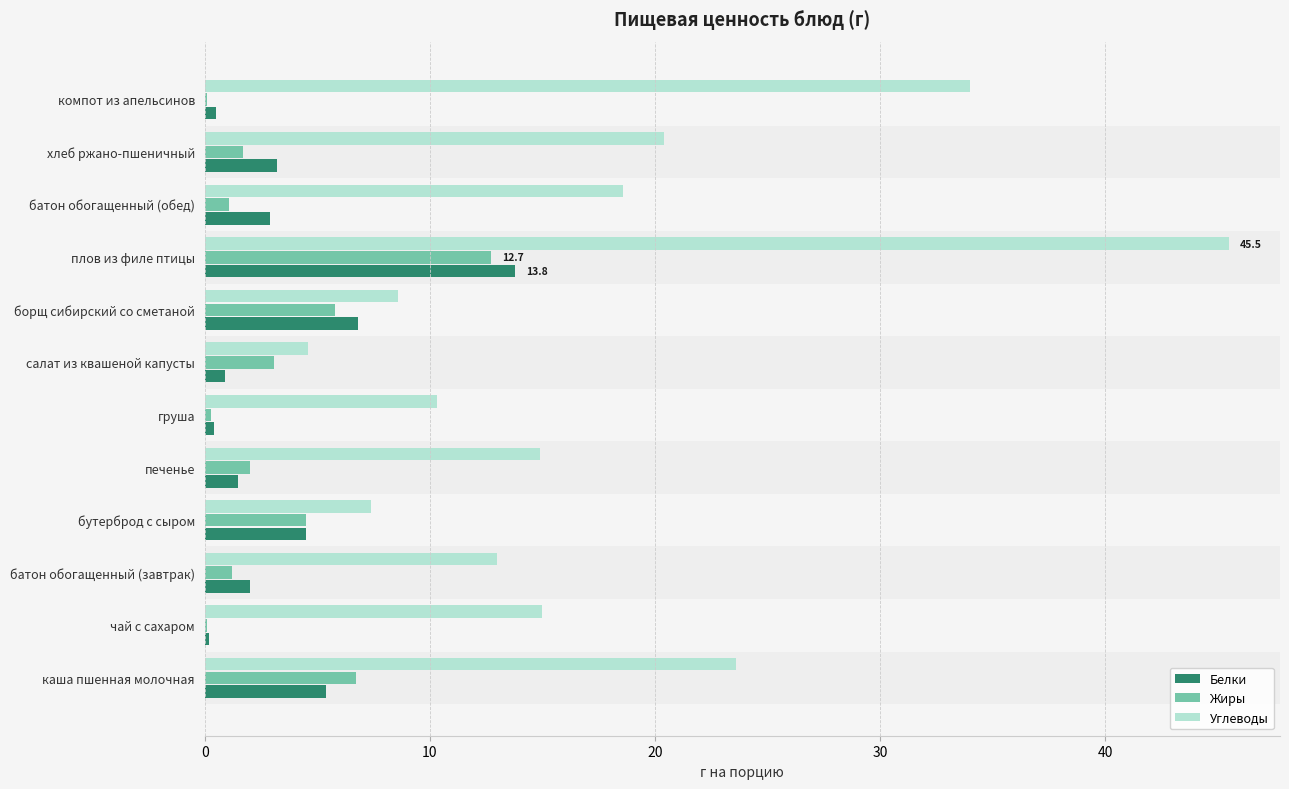

What is the total value across all series at хлеб ржано-пшеничный?

25.3